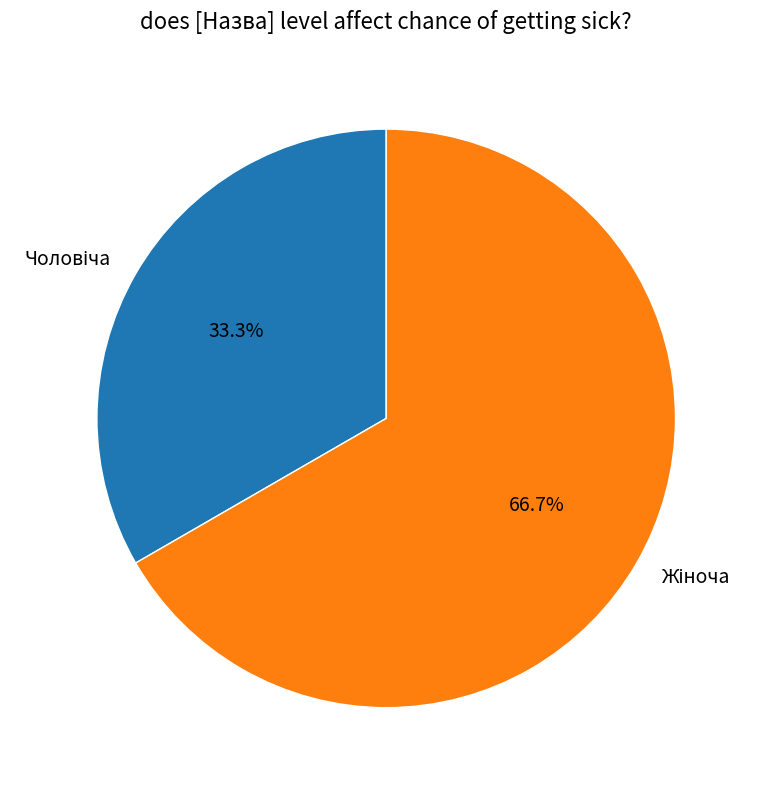

Is there a majority slice in this chart?

Yes